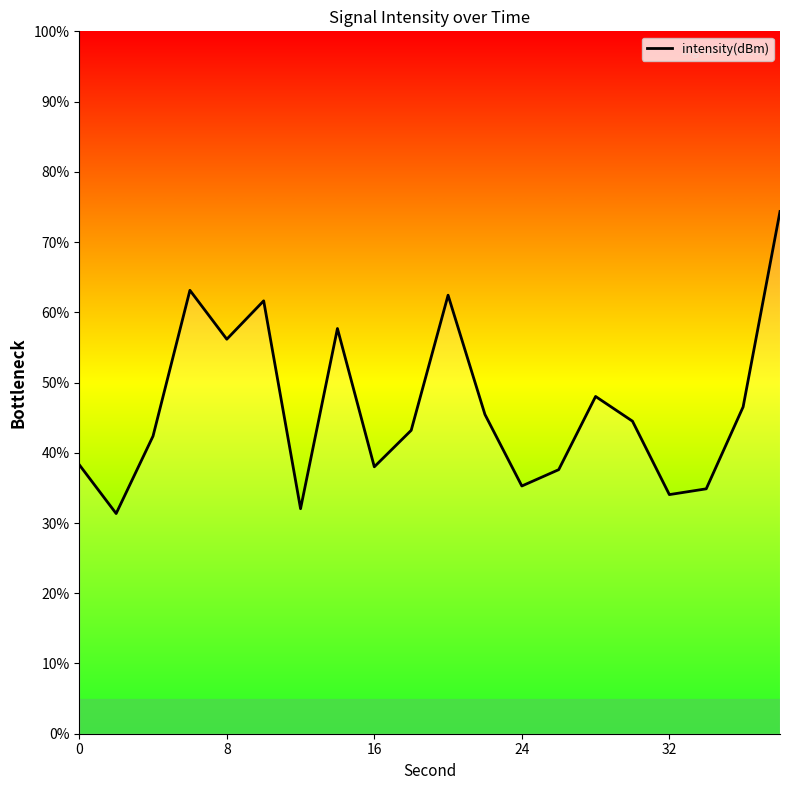

What is the smallest value displayed?

31.3